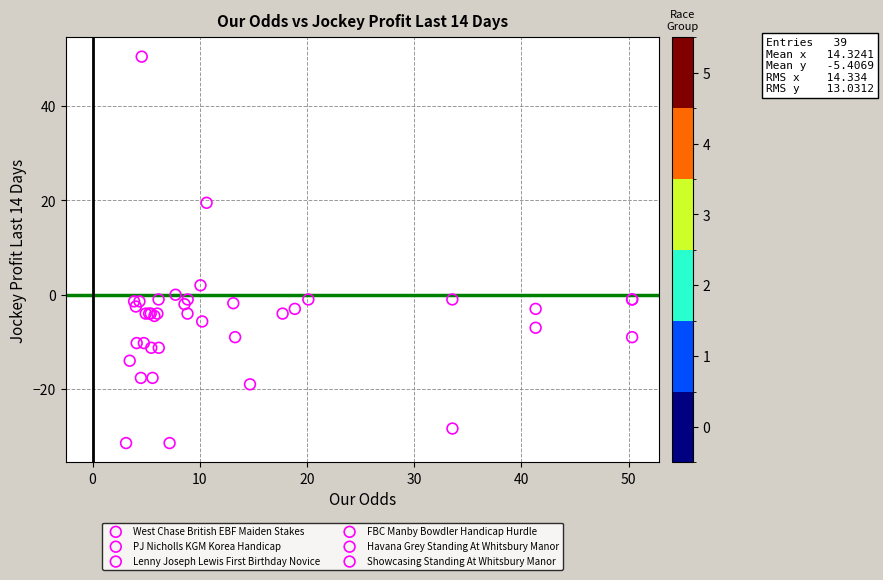

Which series has the widest spread of Y values?

Lenny Joseph Lewis First Birthday Novice